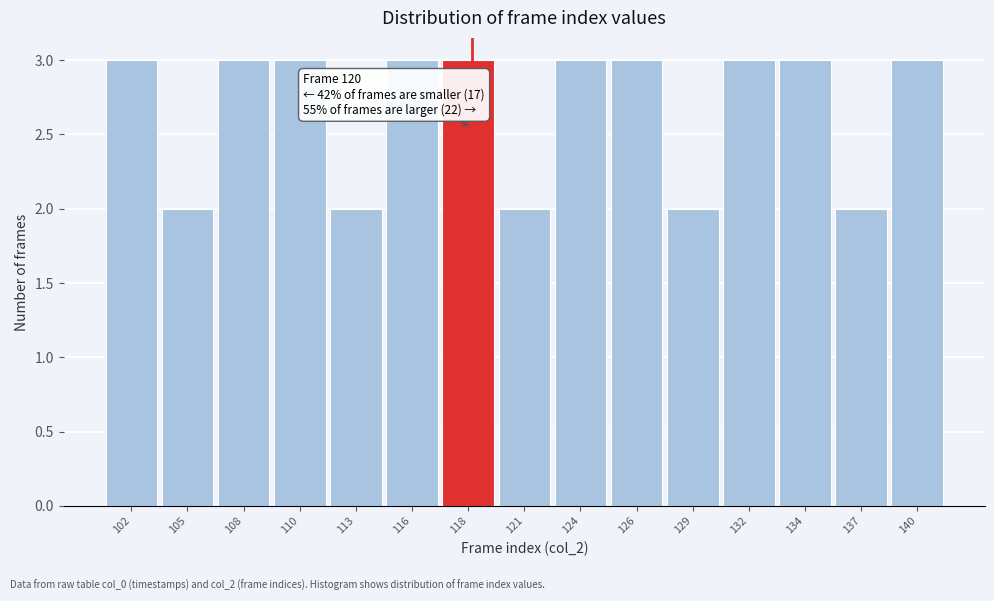

Reading left to right, what are all the values shown in this chart?

102=3	105=2	108=3	110=3	113=2	116=3	118=3	121=2	124=3	126=3	129=2	132=3	134=3	137=2	140=3